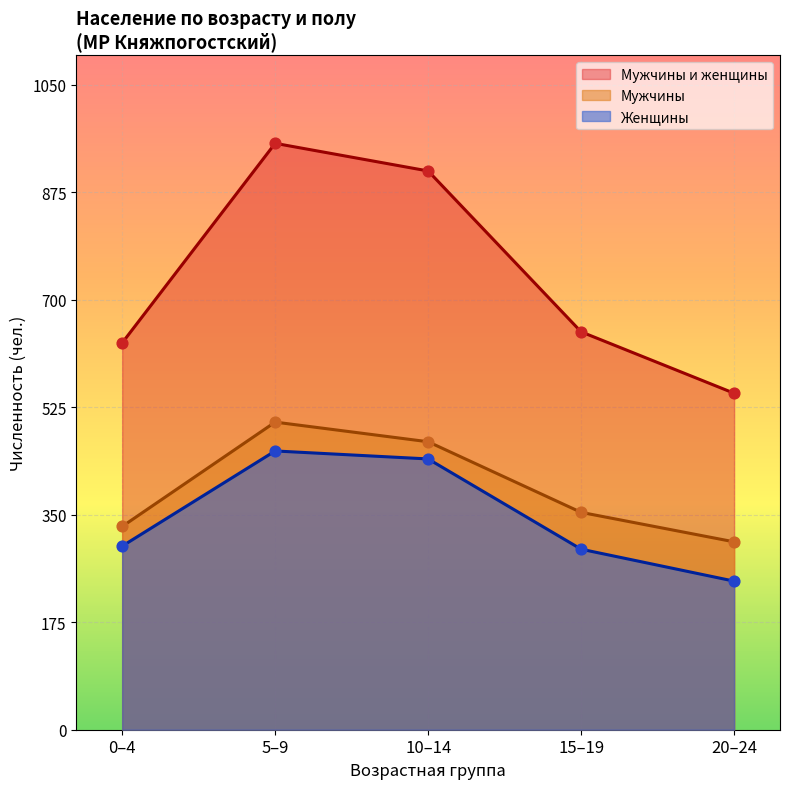

Which series reaches the maximum Y coordinate?

Мужчины и женщины